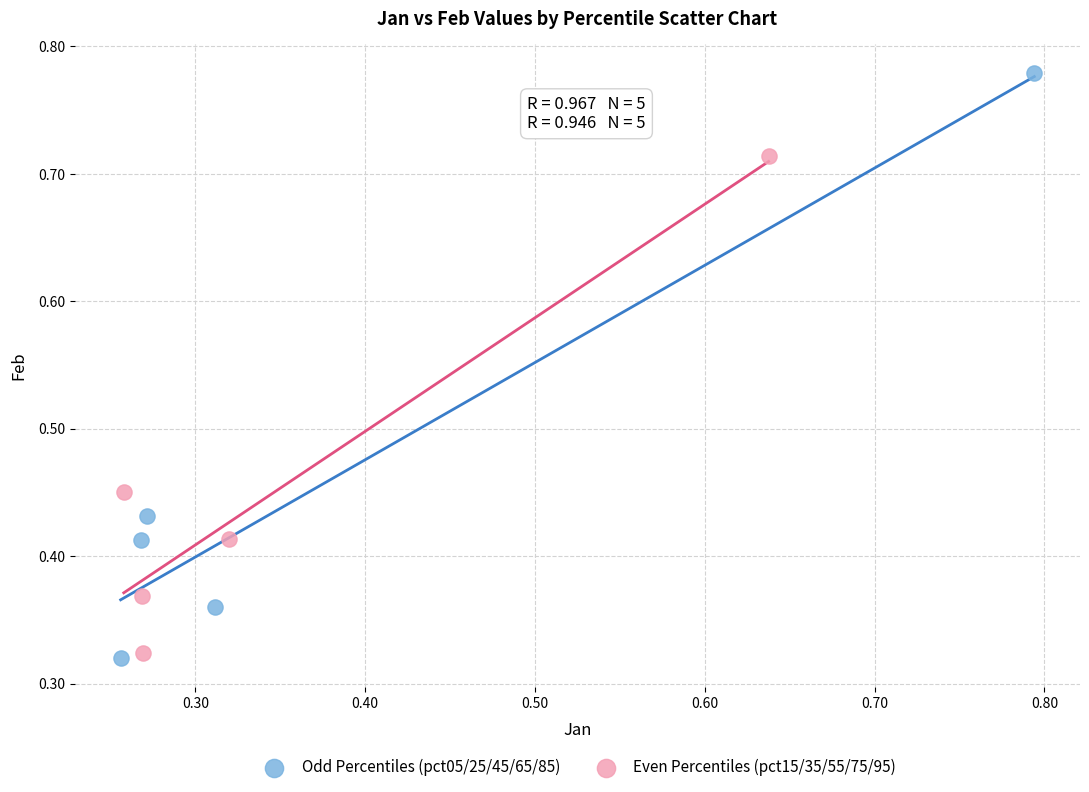

Which series has the widest spread of Y values?

Odd Percentiles (pct05/25/45/65/85)